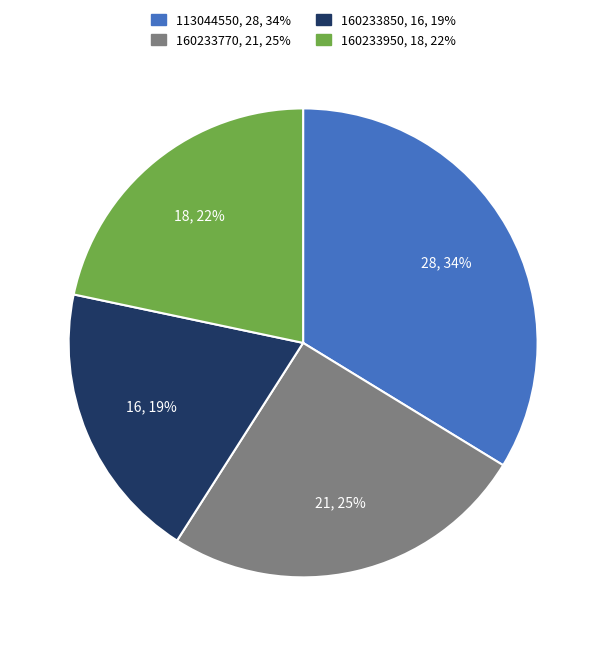

How many slices are in this pie chart?

4